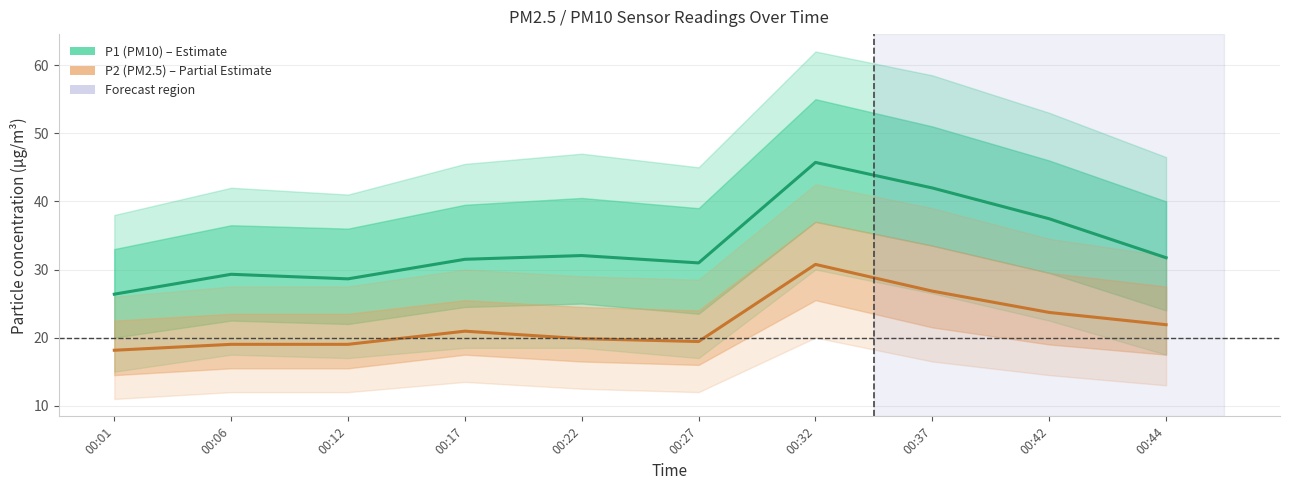

At which category does the chart reach its peak across all series?

00:32